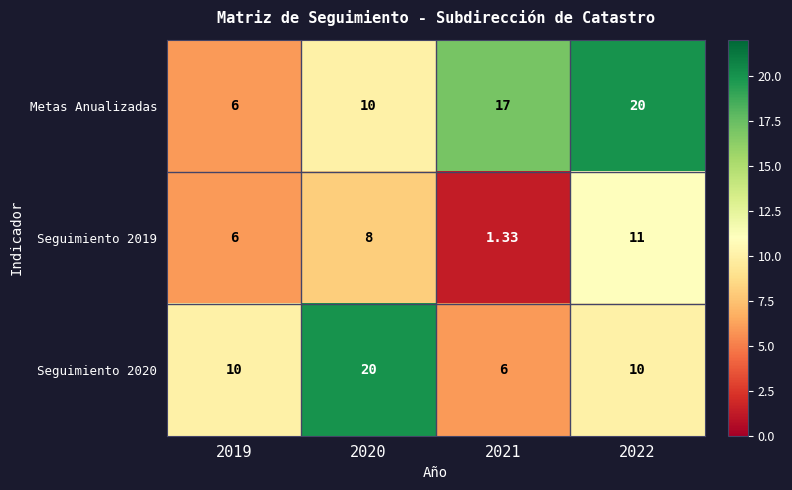

How many categories are shown in the chart?

4